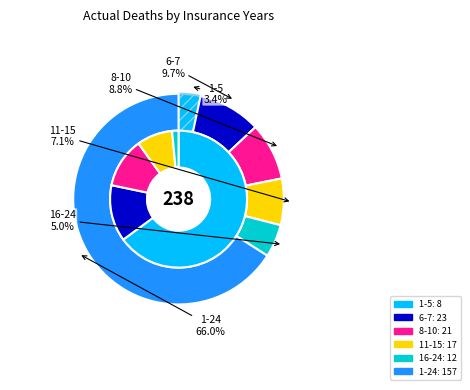

Count the number of slices in the pie.

6